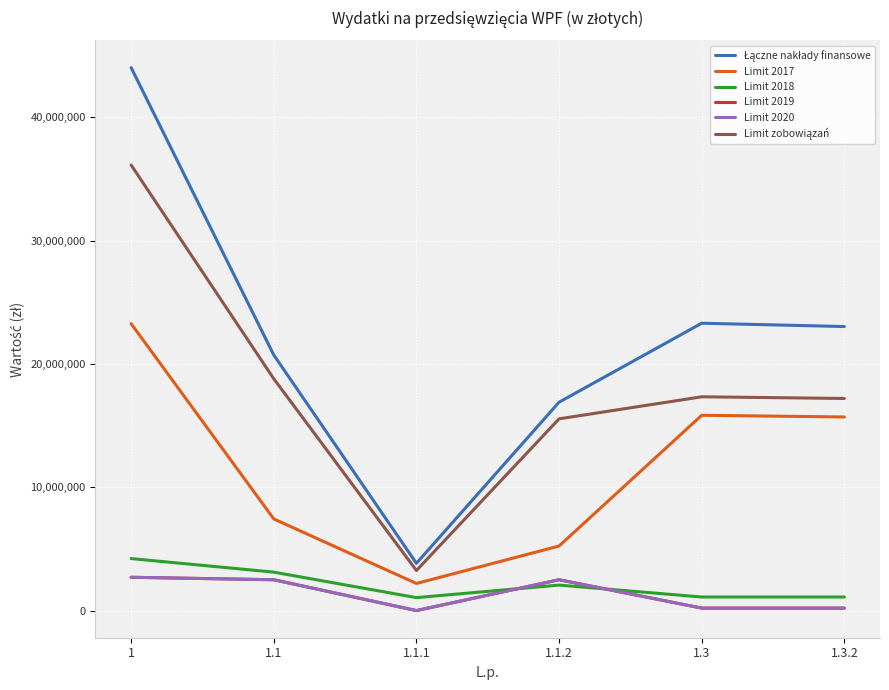

The Limit 2020 series shows 2700000.0 at 1. True or false?

True